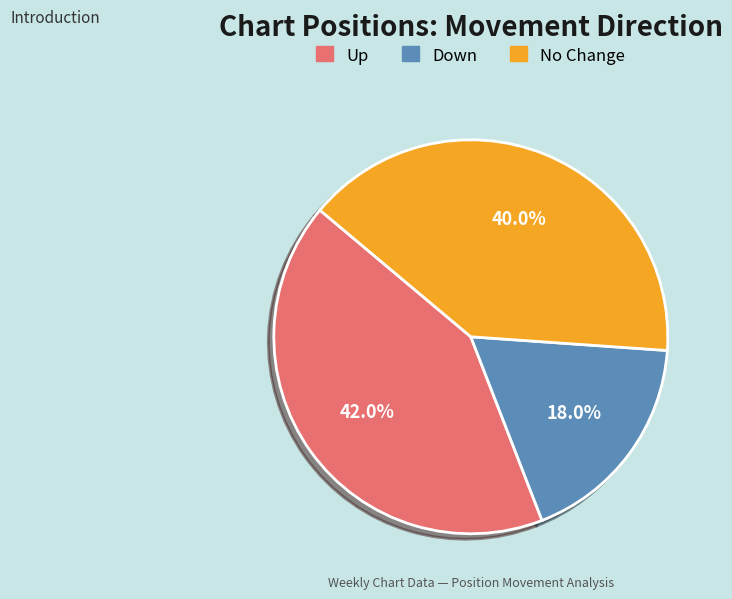

Is No Change the majority of the pie?

No